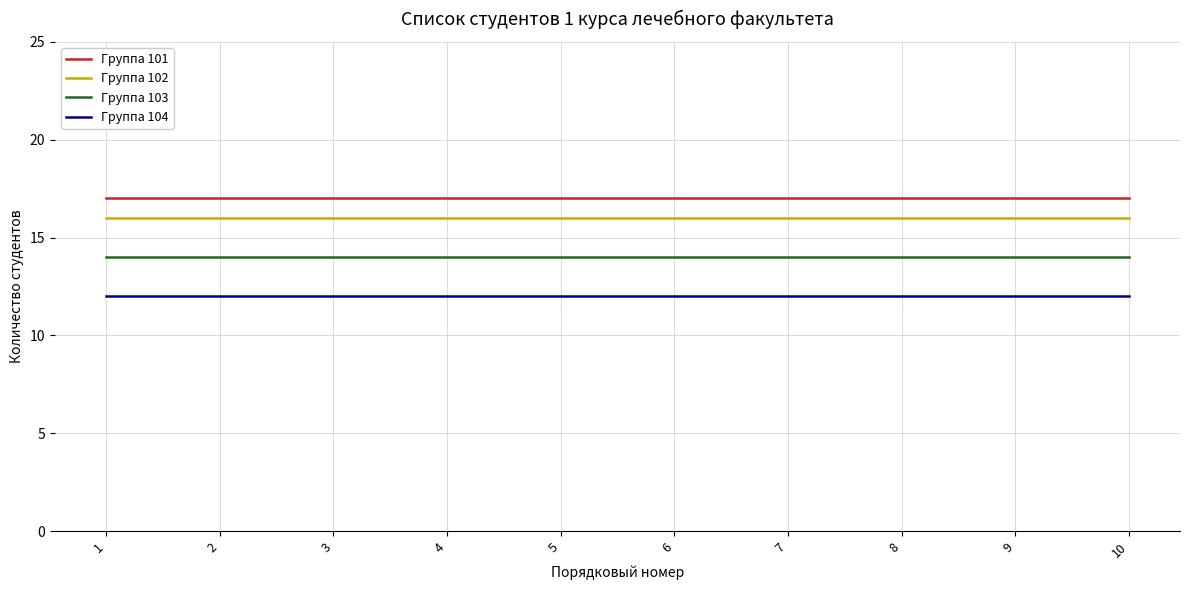

What is the highest value of the Группа 102 series?

16